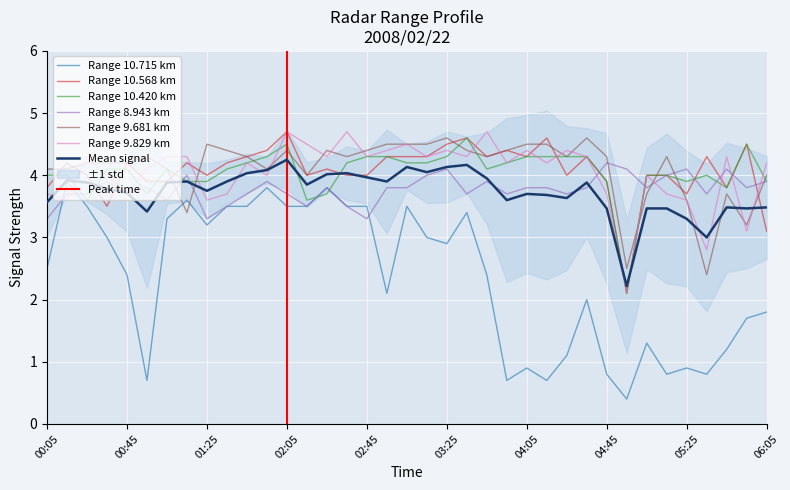

What is the sum of all 8.943 values?

139.7